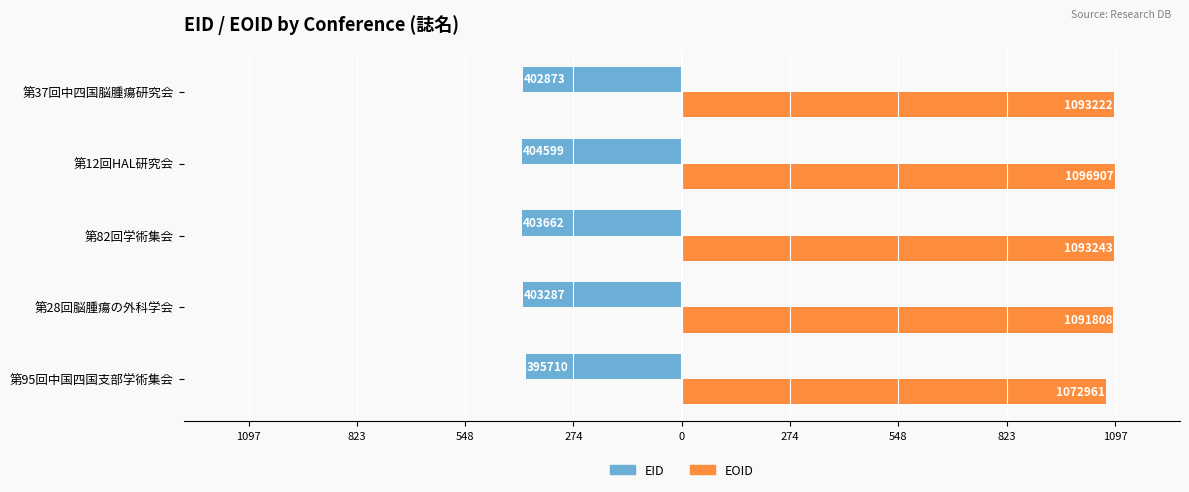

What are all the series names shown in the legend?

EID, EOID